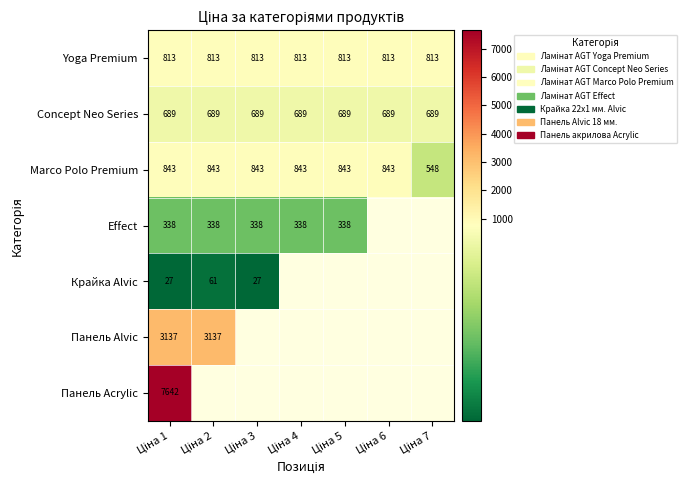

What is the difference between the Marco Polo Premium values at Ціна 2 and Ціна 7?

295.0